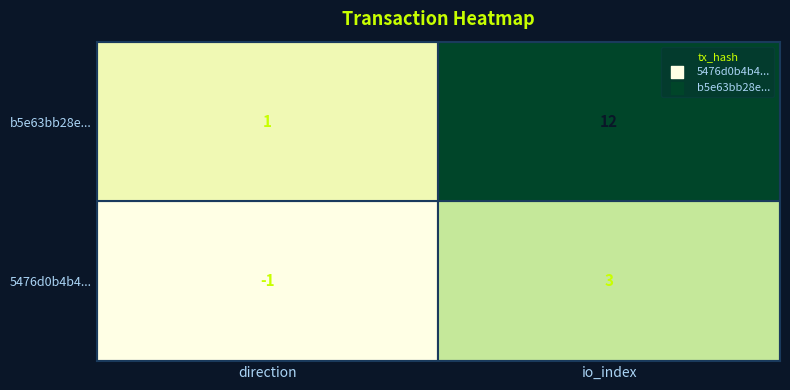

Is it true that b5e63bb28e9ad50401ba5657380d19ab54a470c equals 1 at 0?

False